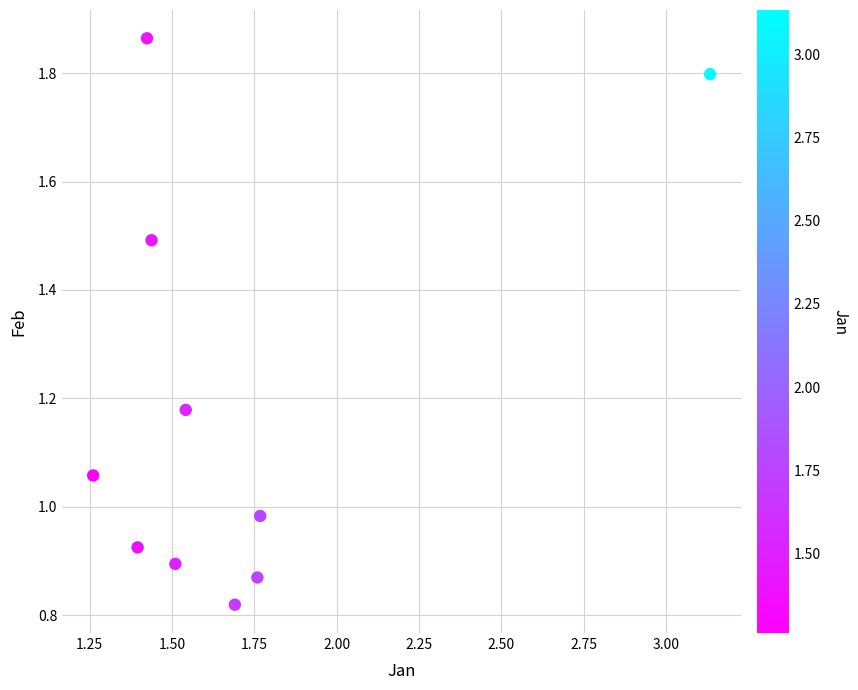

How many data points are displayed?

10